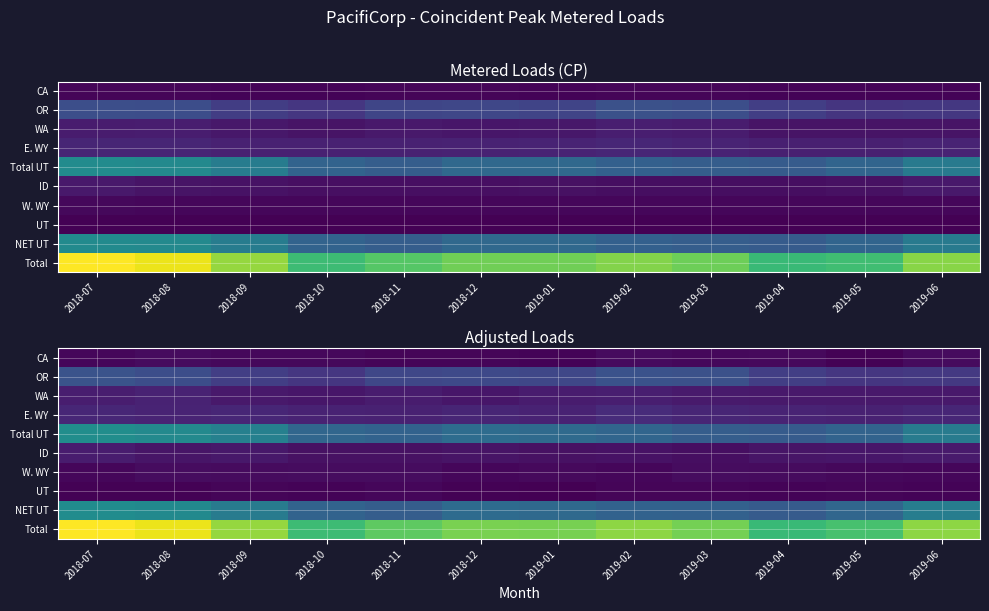

The Total UT series shows 827.3 at 2018-11. True or false?

False